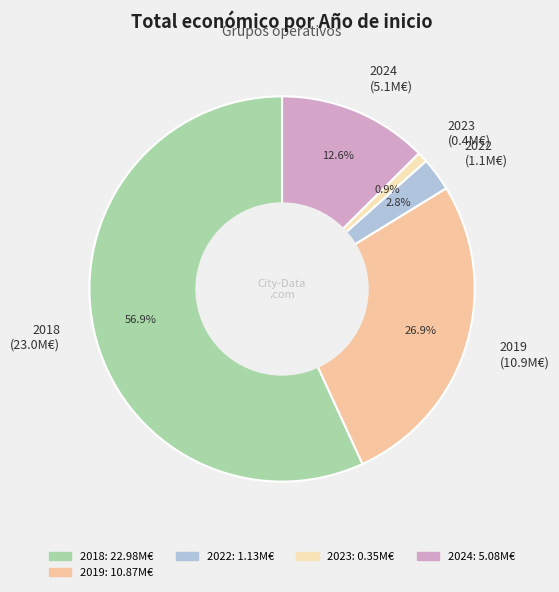

To the nearest percent, what is the difference between the largest and smallest slice percentages?

56%